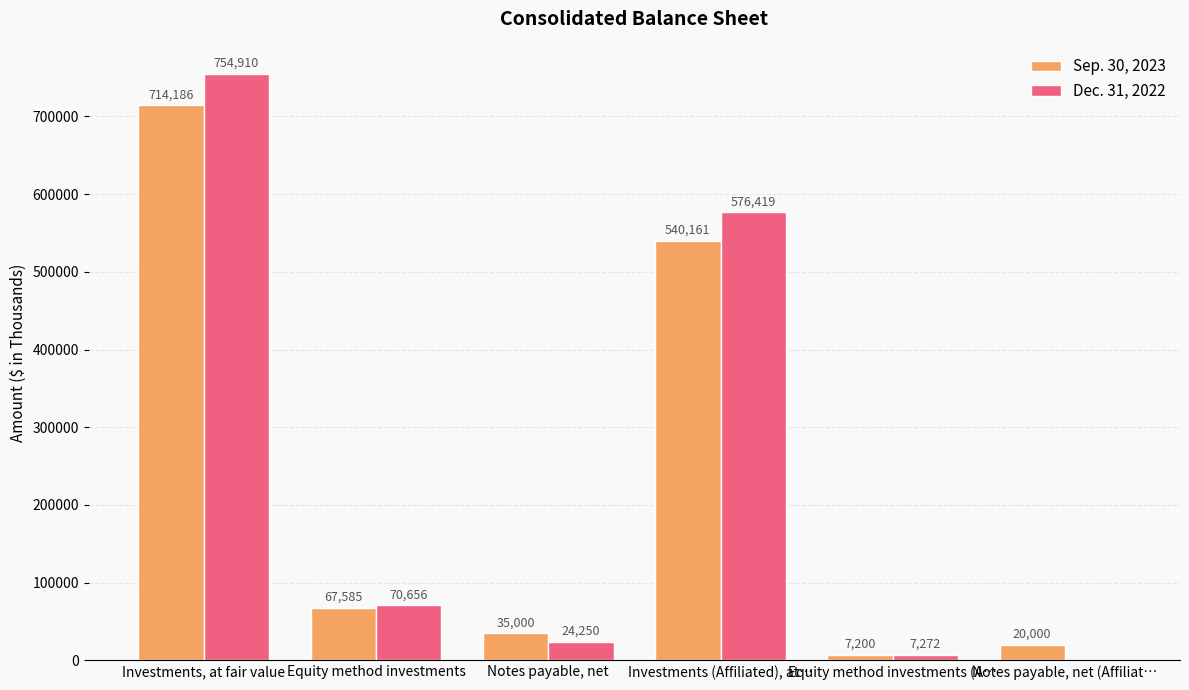

What is the sum of the Dec. 31, 2022 values at Notes payable, net and Notes payable, net (Affiliat…?

24250